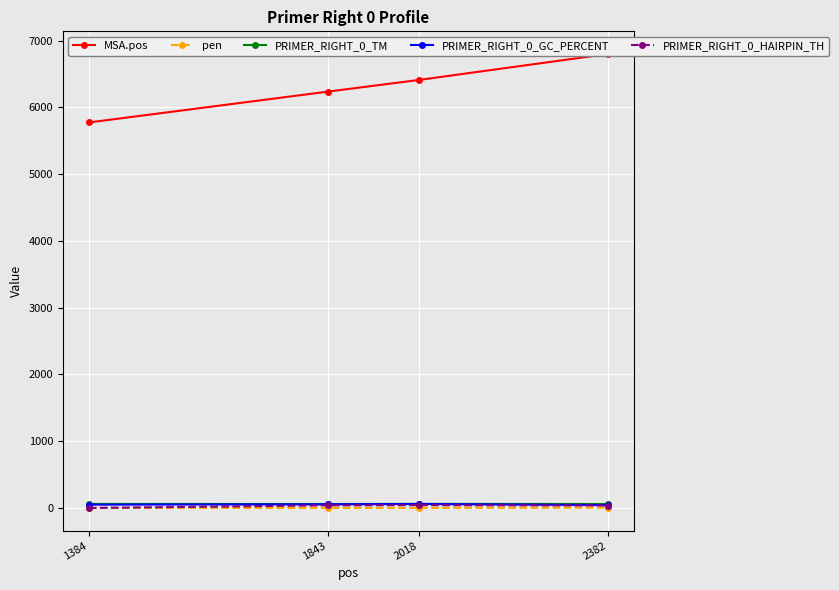

What is the difference between the highest and lowest values at 2382?

6796.2